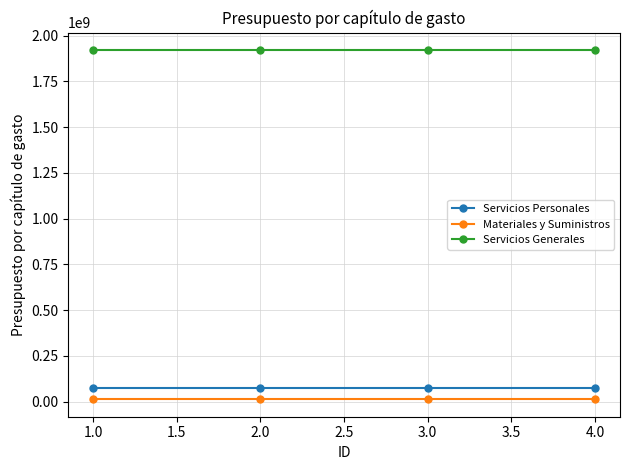

What is the value of the Servicios Personales point at the 3rd from the left?

76881231